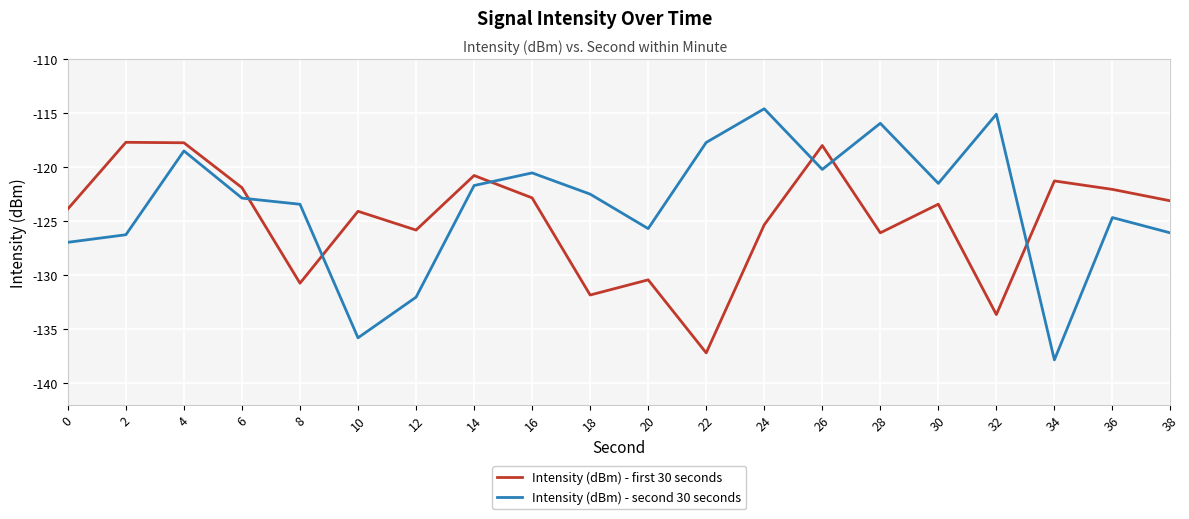

What is the maximum value for Intensity (dBm) - second 30 seconds?

-114.6